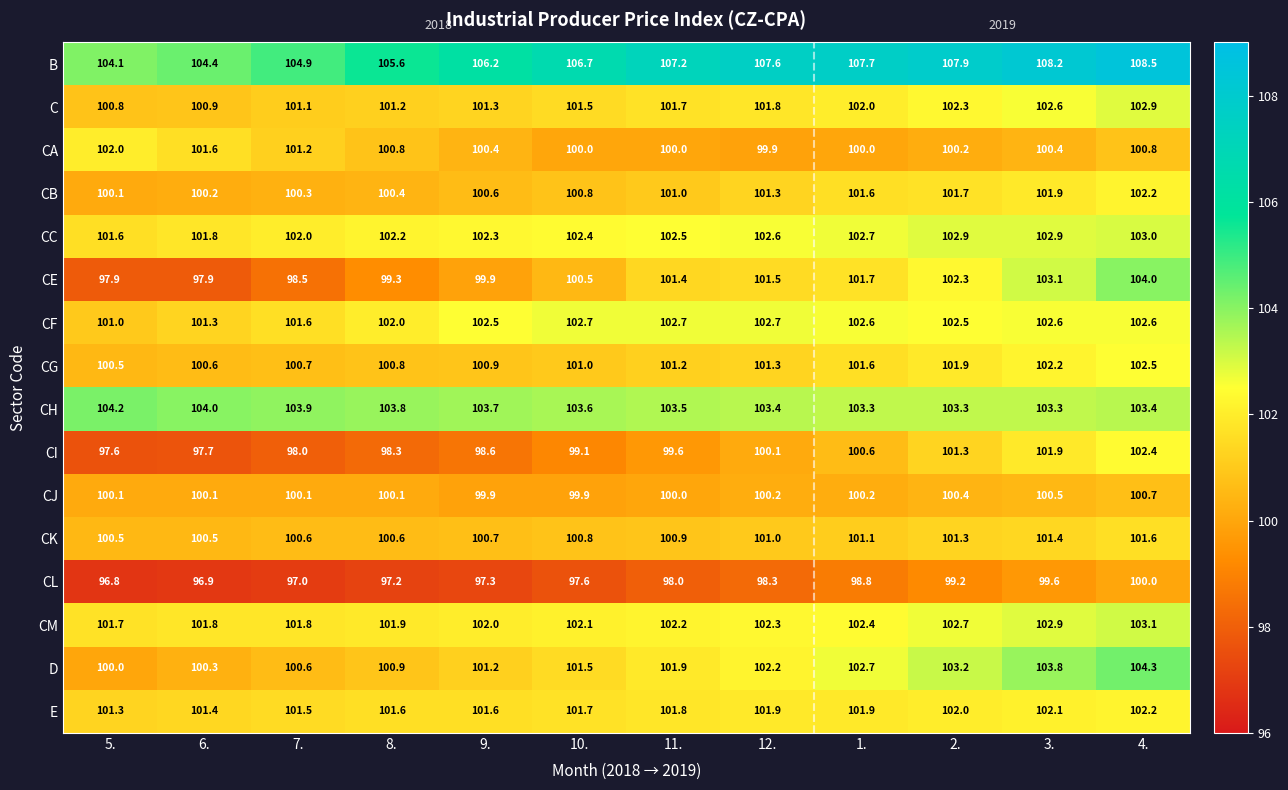

What is the smallest value displayed?

96.8